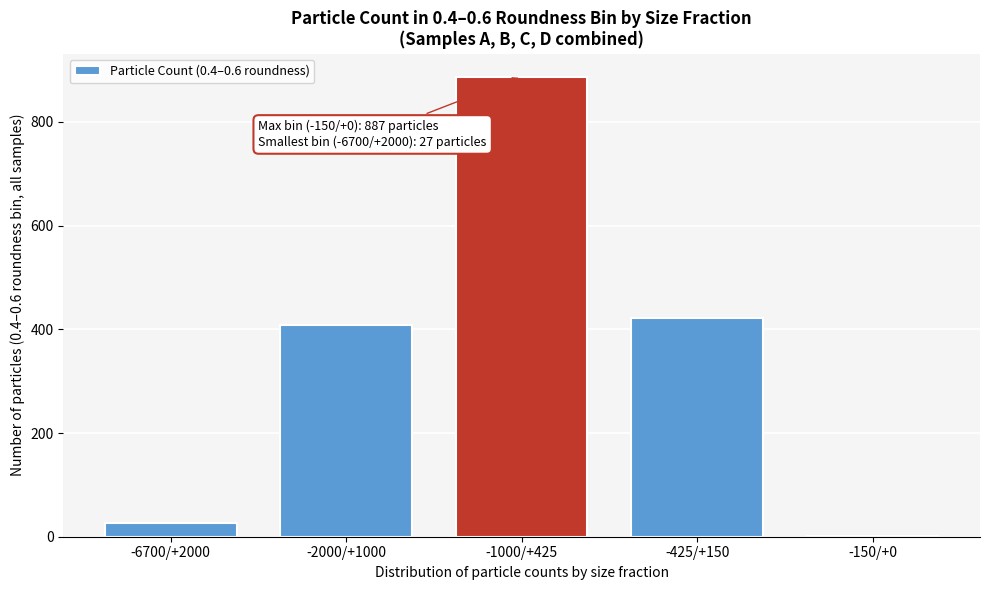

Reading left to right, list all the values displayed in this chart.

-6700/+2000=27	-2000/+1000=409	-1000/+425=887	-425/+150=421	-150/+0=1